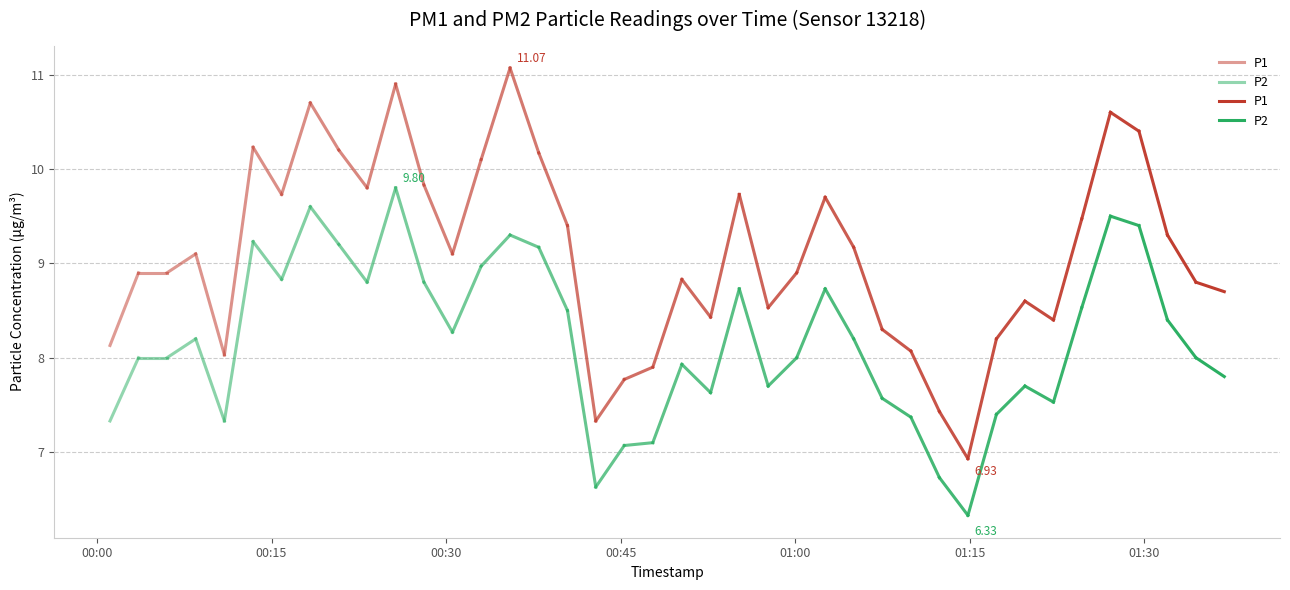

What is the approximate value of P1 at 00:00?

8.1